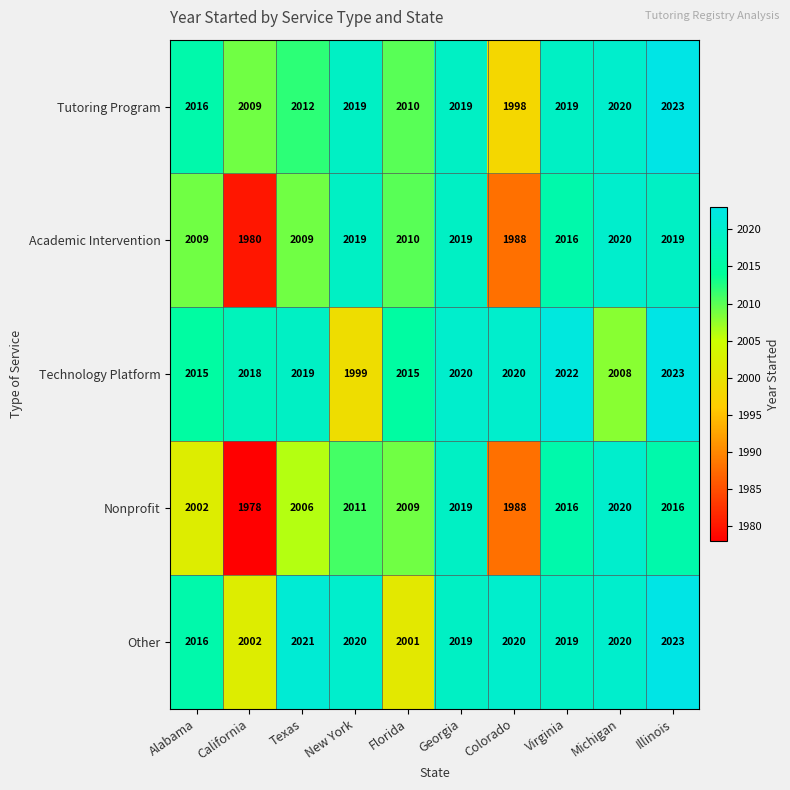

At which label is Other closest to 2012?

Alabama